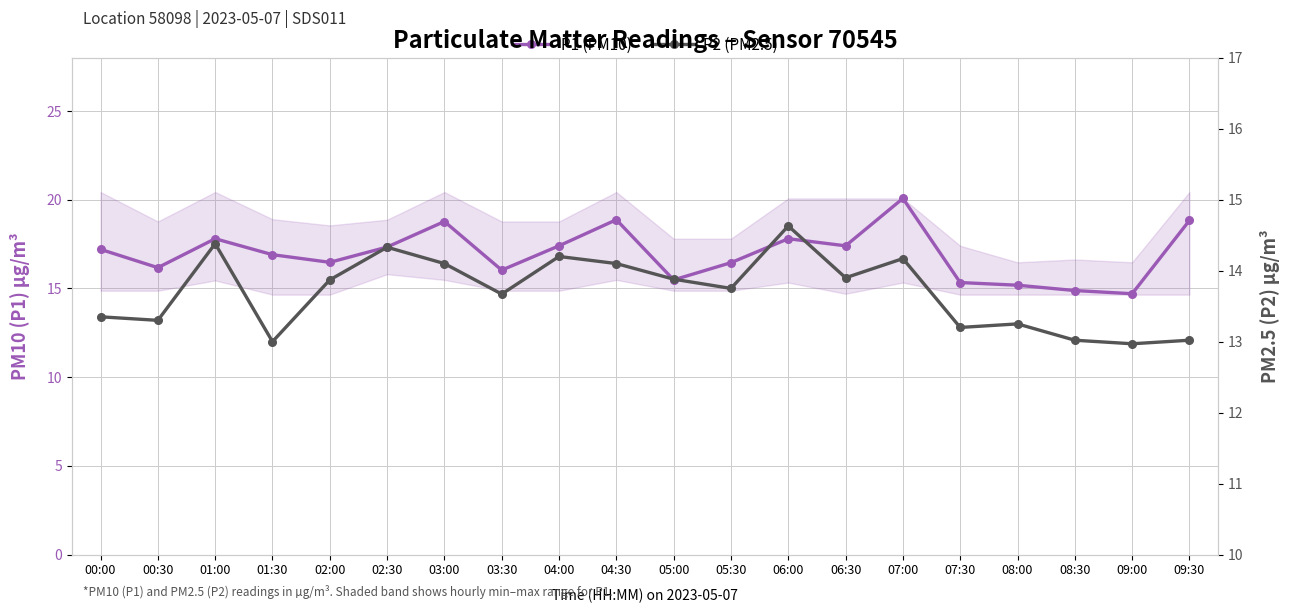

At which category does the chart reach its minimum across all series?

09:00